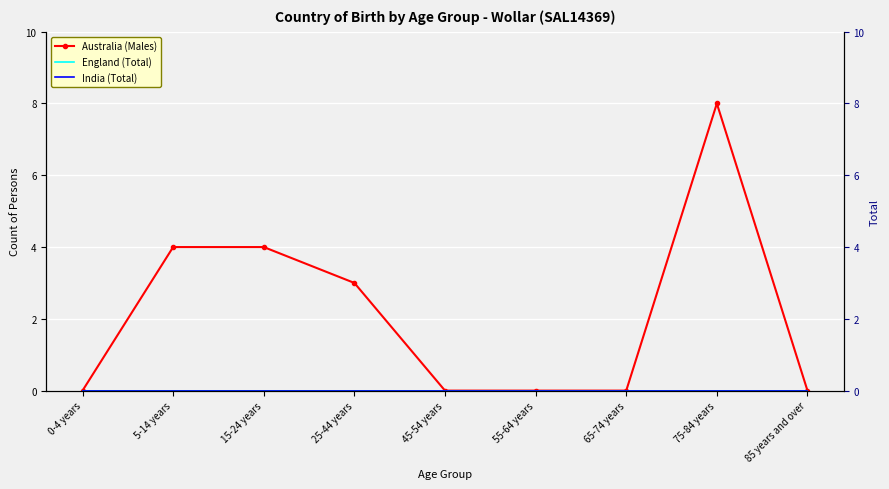

True or false: India (Total) and Australia (Males) intersect in this chart.

False